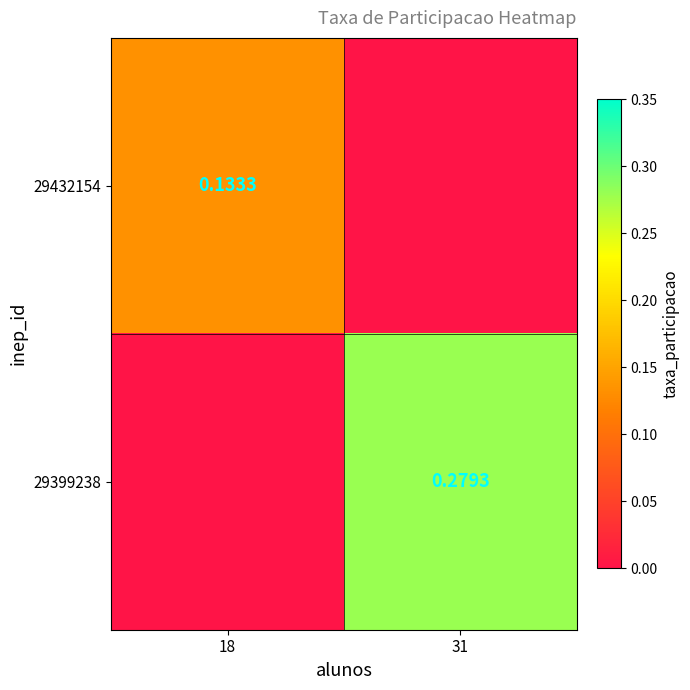

What is the sum of all 29399238 values?

0.3